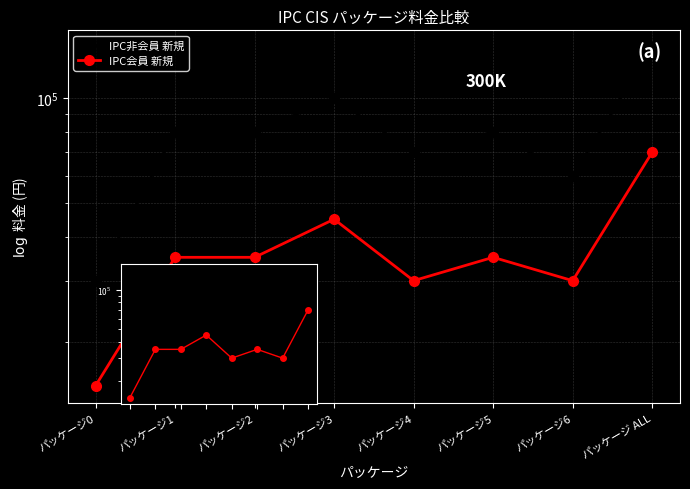

What is the sum of all IPC会員 新規 values?

295000